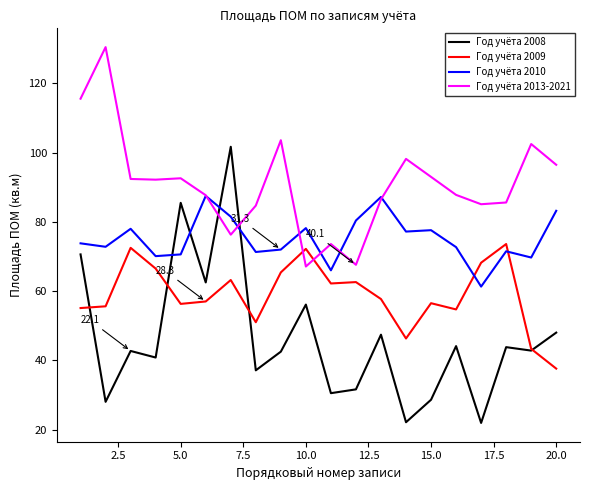

List the series in order of their overall mean, highest first.

Год учёта 2013-2021, Год учёта 2010, Год учёта 2009, Год учёта 2008